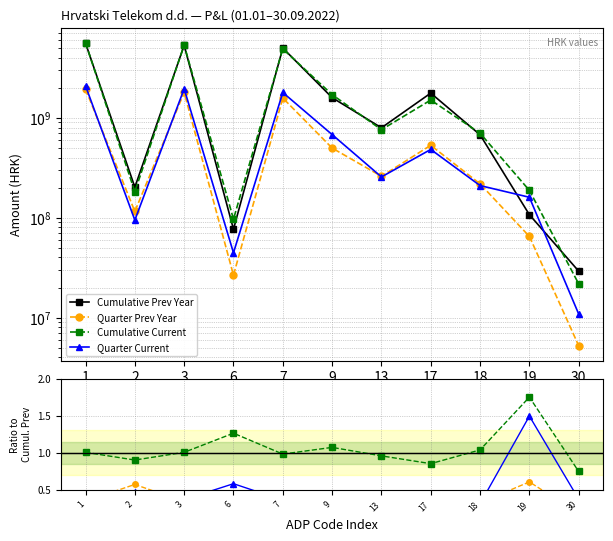

At which label does Cumulative Current first exceed 1?

1